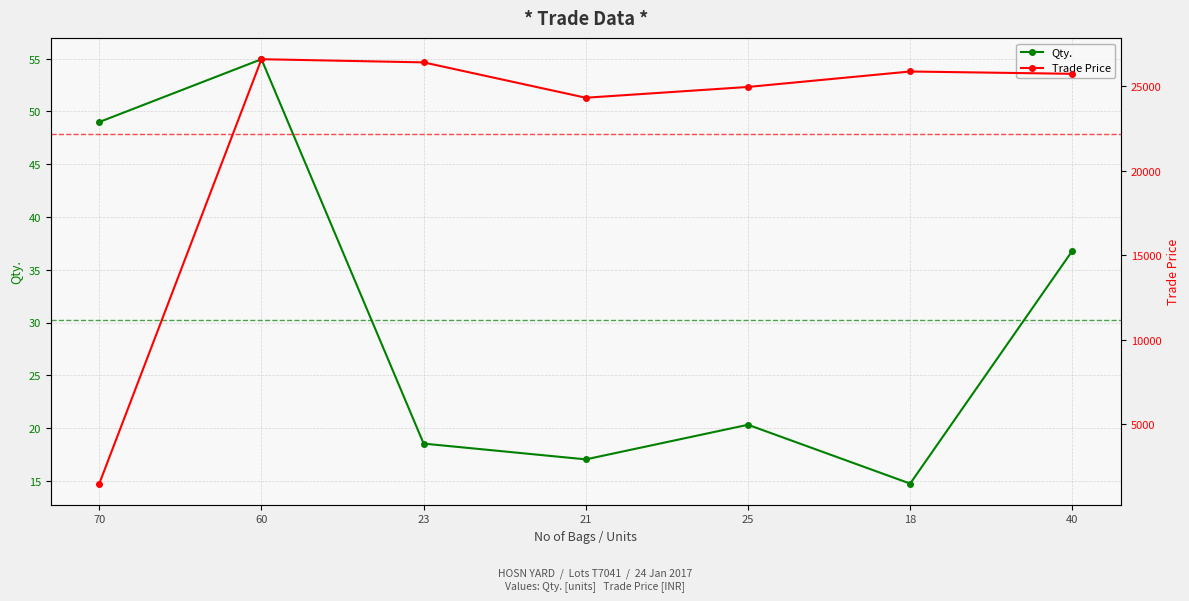

Does the chart display data point markers on the line(s)?

Yes